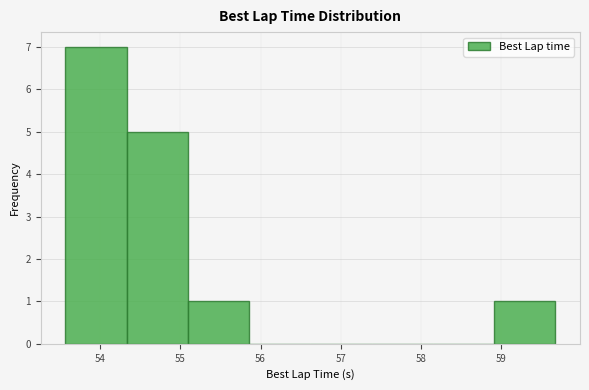

Reading left to right, transcribe this chart: for each bar, give the range it covers on the x-axis and its height. Neither the bar edges nor the heights are printed on the chart, so give them approximately, as read against the axes.

53.6 to 54.3: 7
54.3 to 55.1: 5
55.1 to 55.9: 1
55.9 to 56.6: 0
56.6 to 57.4: 0
57.4 to 58.1: 0
58.1 to 58.9: 0
58.9 to 59.7: 1